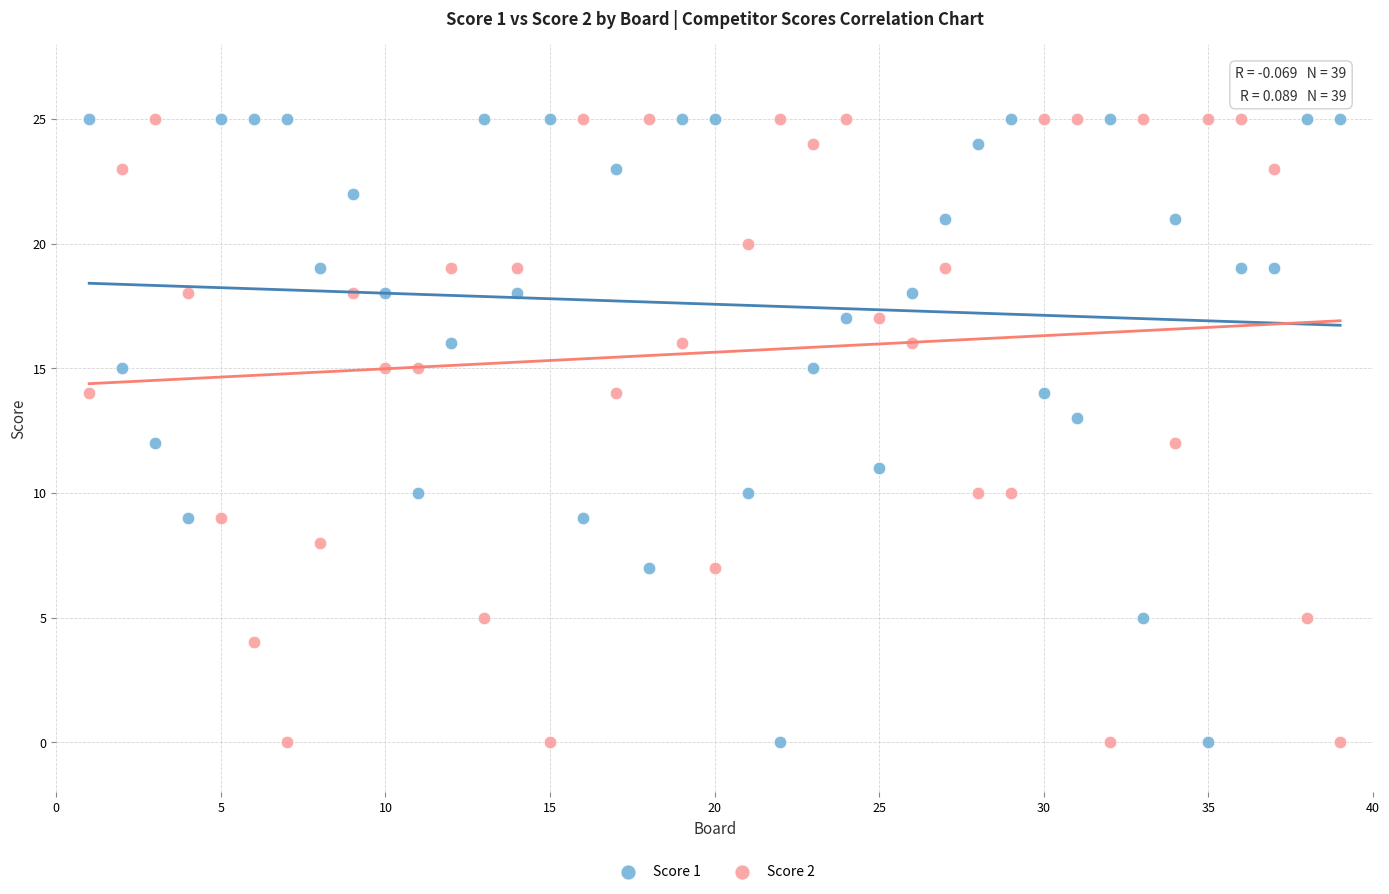

Across all data points, what is the range of X values (max minus min)?

38